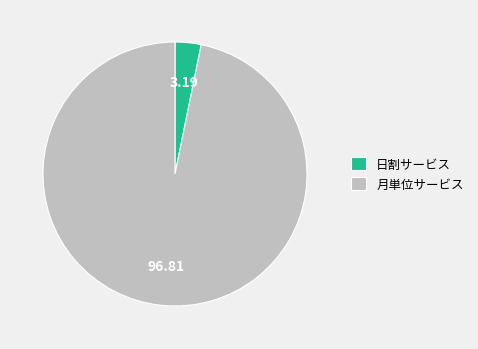

Is 月単位サービス the majority of the pie?

Yes